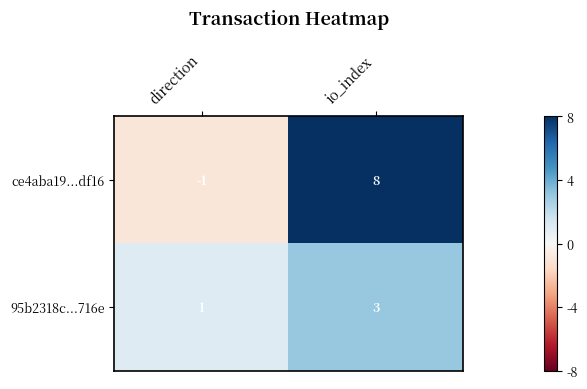

How many negative values does the ce4aba19...df16 series have?

1